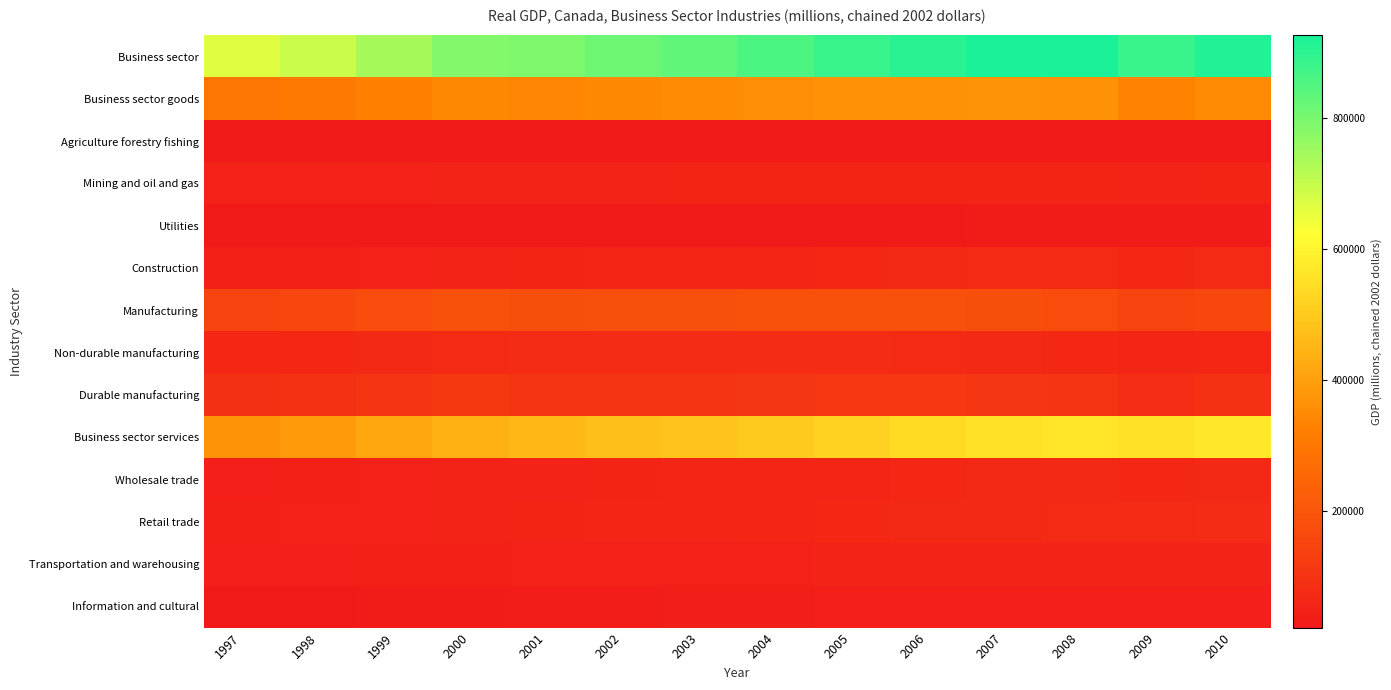

Reading left to right, transcribe all the data shown in this chart.

Business sector: 1997=662923.5	1998=694054.7	1999=738749.1	2000=785153.8	2001=794529.2	2002=815694.7	2003=830570.1	2004=858280.0	2005=883291.5	2006=906589.5	2007=925224.1	2008=925493.0	2009=881021.9	2010=913621.3
Business sector goods: 1997=294047.4	1998=305054.2	1999=323394.2	2000=345192.6	2001=337560.4	2002=343938.9	2003=348479.9	2004=357899.2	2005=365225.1	2006=367455.1	2007=368955.4	2008=364857.2	2009=330930.7	2010=348864.3
Agriculture forestry fishing: 1997=22316.5	1998=23764.6	1999=25492.6	2000=25593.9	2001=23974.5	2002=22643.4	2003=24798.0	2004=27011.0	2005=27393.8	2006=26874.4	2007=26534.1	2008=28988.9	2009=27092.7	2010=27472.2
Mining and oil and gas: 1997=49243.6	1998=49991.5	1999=49999.1	2000=51519.0	2001=51235.6	2002=53488.1	2003=54979.4	2004=55672.3	2005=55703.8	2006=57028.7	2007=57531.3	2008=56313.5	2009=51917.4	2010=54747.9
Utilities: 1997=27800.1	1998=27301.0	1999=27623.0	2000=27625.2	2001=25878.7	2002=27313.6	2003=27417.0	2004=27303.0	2005=28951.6	2006=28459.3	2007=29841.1	2008=31200.4	2009=30309.9	2010=30692.6
Construction: 1997=45421.2	1998=46928.6	1999=49052.7	2000=51756.3	2001=55541.6	2002=57774.8	2003=59871.4	2004=63452.8	2005=66623.6	2006=69356.1	2007=72220.2	2008=74761.3	2009=67907.2	2010=73354.7
Manufacturing: 1997=151324.2	1998=158811.1	1999=171911.3	2000=188912.1	2001=181068.1	2002=182719.0	2003=181332.5	2004=184792.2	2005=187429.6	2006=185062.3	2007=180894.6	2008=171354.0	2009=150052.0	2010=157926.4
Non-durable manufacturing: 1997=64992.9	1998=66435.0	1999=68546.5	2000=74152.7	2001=75336.9	2002=76611.7	2003=76002.9	2004=75534.0	2005=75402.3	2006=73322.4	2007=70945.5	2008=67735.2	2009=63804.7	2010=65042.2
Durable manufacturing: 1997=86500.7	1998=92580.9	1999=103533.5	2000=114921.2	2001=105743.2	2002=106107.3	2003=105330.4	2004=109339.8	2005=112193.4	2006=112027.3	2007=110328.2	2008=103899.8	2009=85797.3	2010=92437.0
Business sector services: 1997=368711.2	1998=388659.8	1999=414913.4	2000=439489.9	2001=456925.2	2002=471755.8	2003=482107.5	2004=500463.7	2005=518348.4	2006=539982.0	2007=557650.4	2008=562530.2	2009=554633.8	2010=567939.4
Wholesale trade: 1997=42833.2	1998=46215.9	1999=49390.6	2000=52510.6	2001=53429.1	2002=55215.5	2003=57755.6	2004=59974.3	2005=63648.3	2006=66826.1	2007=70093.0	2008=69612.6	2009=65253.0	2010=68805.4
Retail trade: 1997=44488.3	1998=47182.7	1999=49403.3	2000=52535.0	2001=55189.4	2002=58438.0	2003=60473.4	2004=62615.1	2005=64769.9	2006=68751.8	2007=71661.1	2008=73217.5	2009=72697.3	2010=75552.0
Transportation and warehousing: 1997=40851.1	1998=41719.6	1999=44283.5	2000=46577.3	2001=47756.5	2002=47673.2	2003=47659.7	2004=49427.3	2005=51651.6	2006=53083.0	2007=53850.9	2008=53902.2	2009=51453.6	2010=53476.2
Information and cultural: 1997=24567.2	1998=26494.7	1999=29831.9	2000=32296.8	2001=34639.9	2002=36315.9	2003=36708.6	2004=38891.0	2005=40241.4	2006=41625.3	2007=42683.9	2008=42956.1	2009=42809.4	2010=43144.7